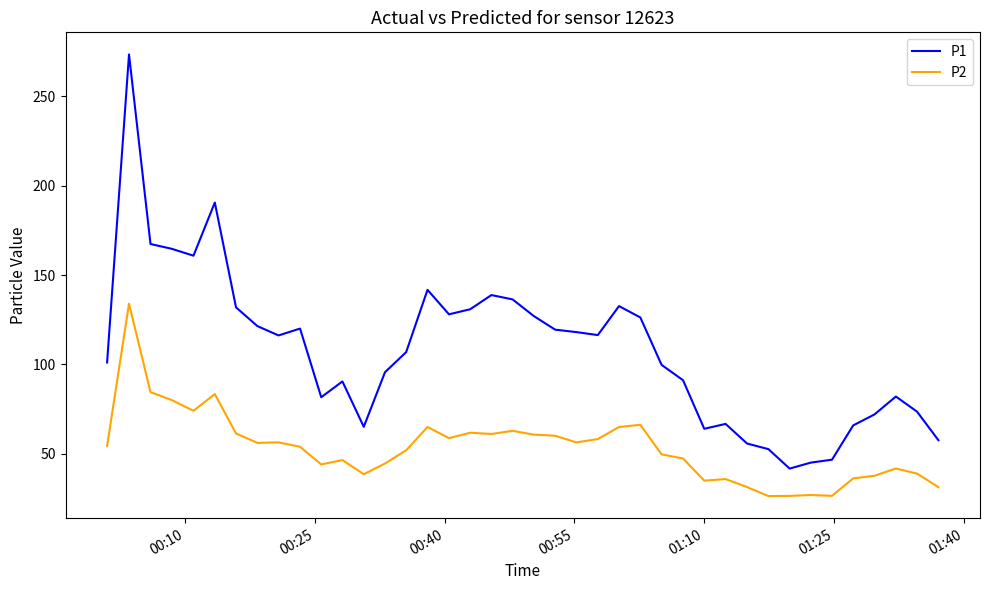

Which series has the largest range (max minus min)?

P1